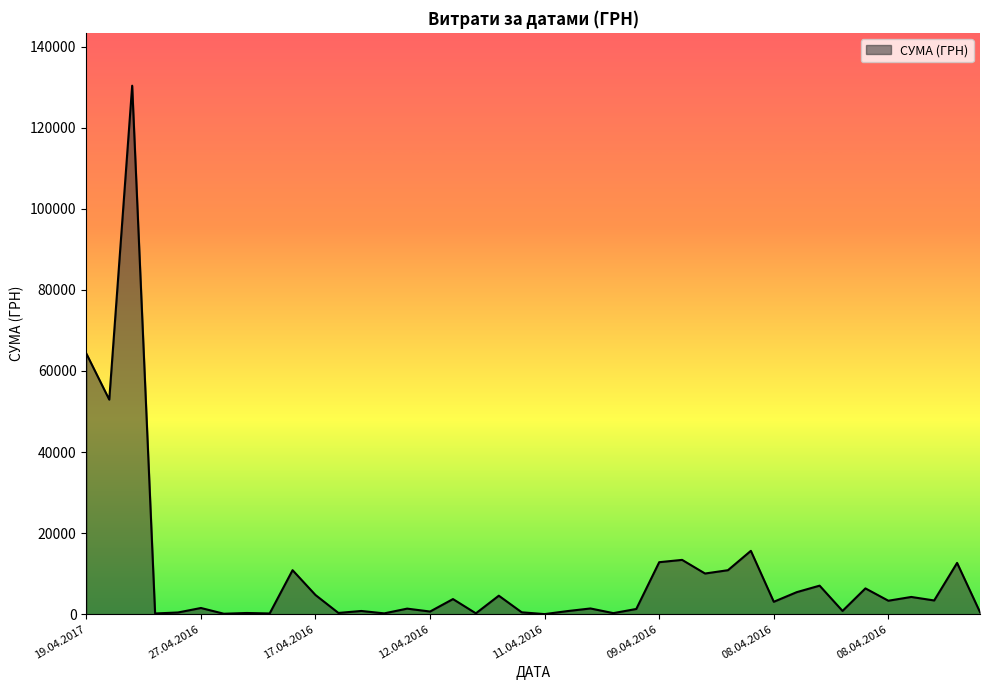

What is the difference between the maximum and minimum values?

130357.3